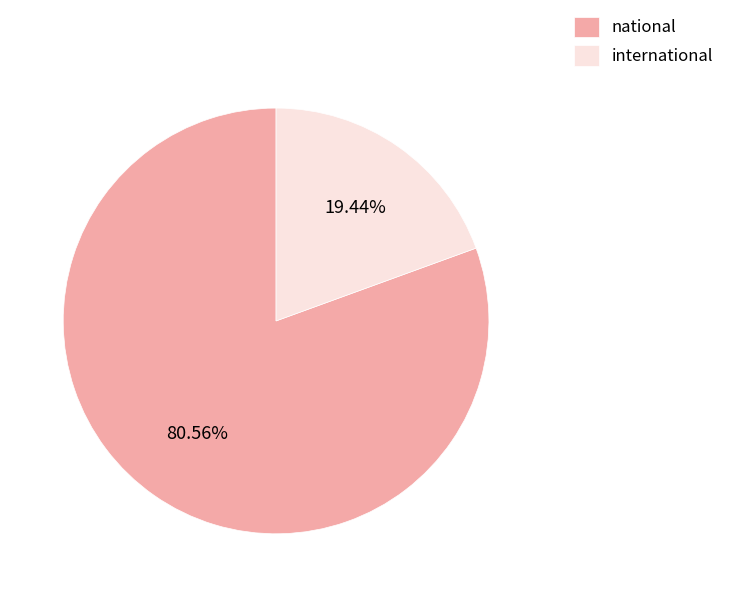

What is the largest slice in the pie chart?

national